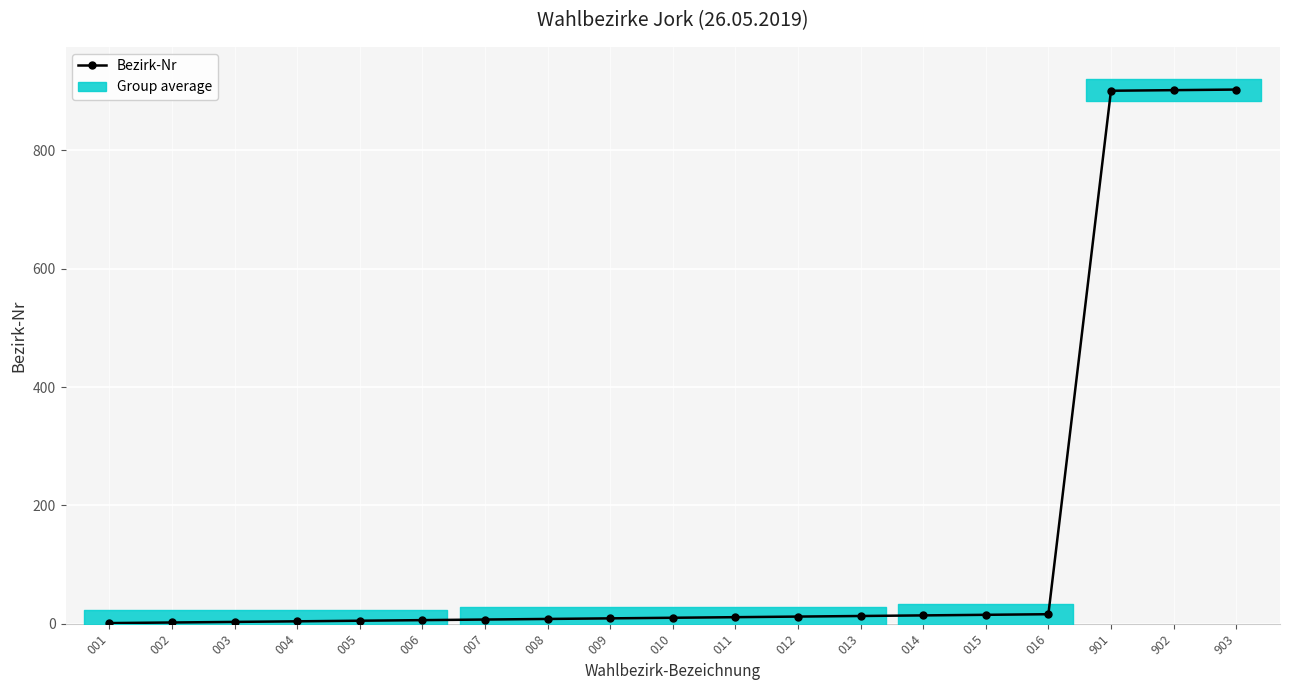

Does the chart display data point markers on the line(s)?

Yes